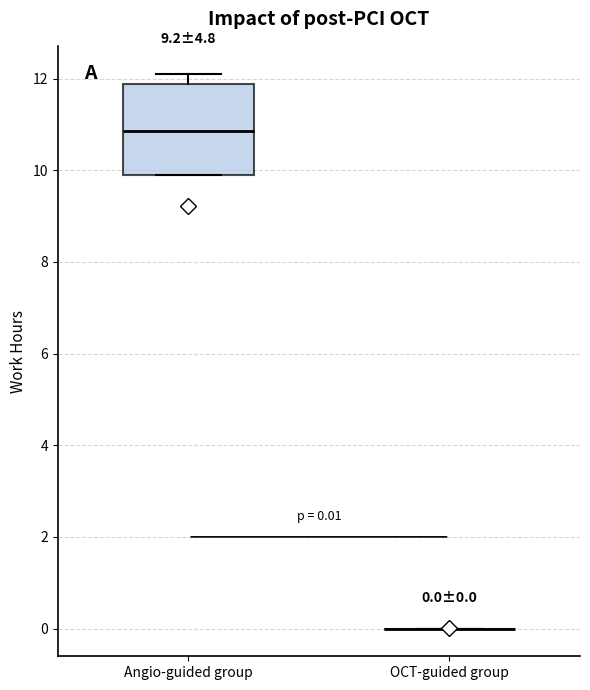

Which box is the tallest, from its lower edge to its upper edge?

Angio-guided group